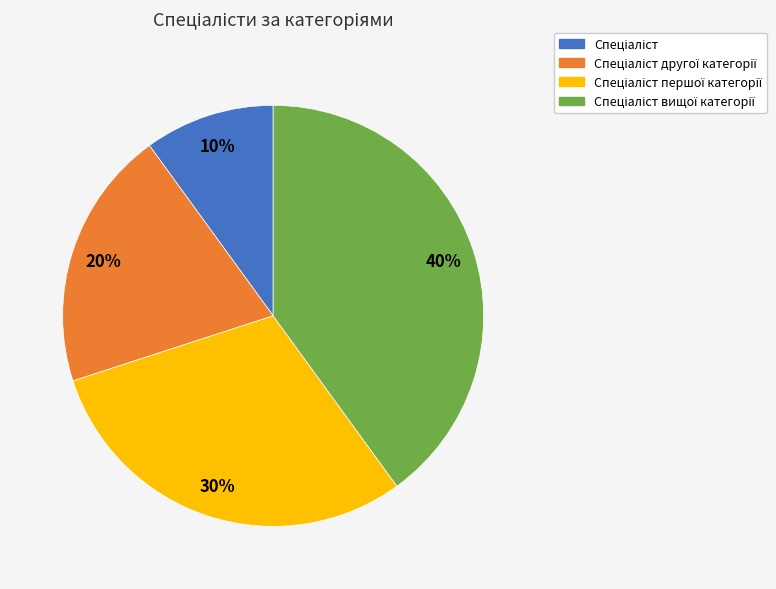

To the nearest percent, what is the average slice percentage?

25%